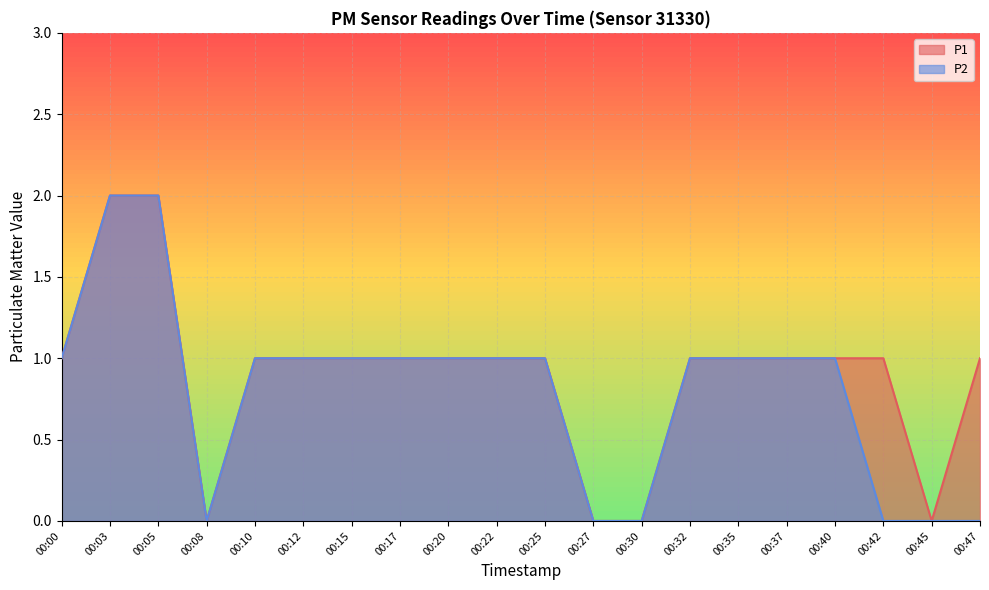

True or false: P2 and P1 cross at least once.

False